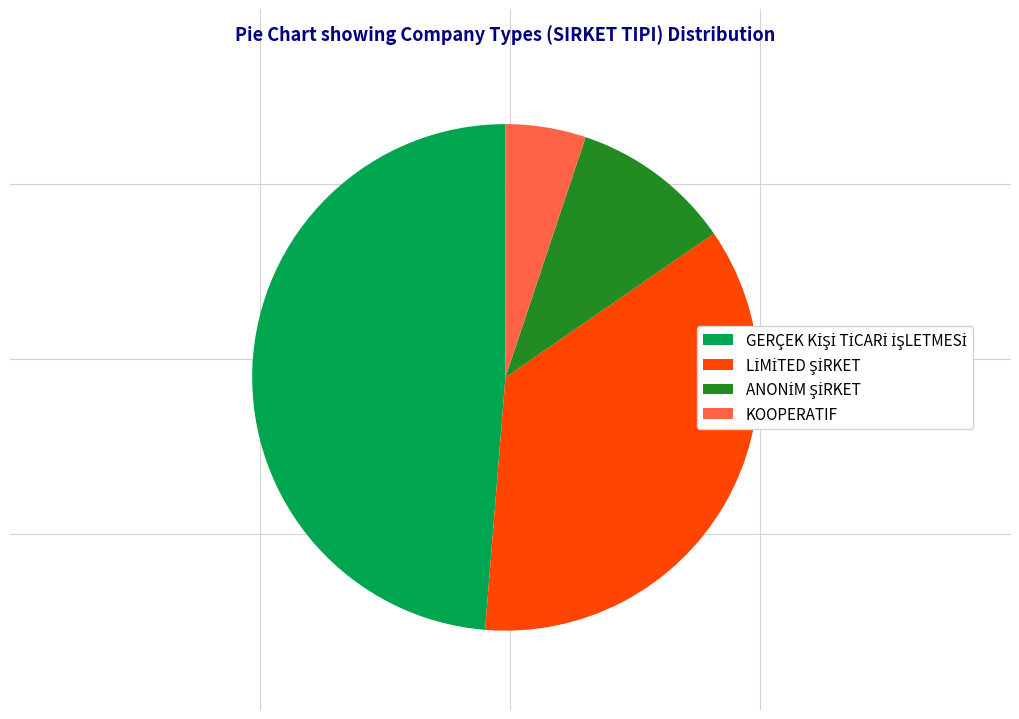

The KOOPERATIF slice represents 1% of the pie. True or false?

False